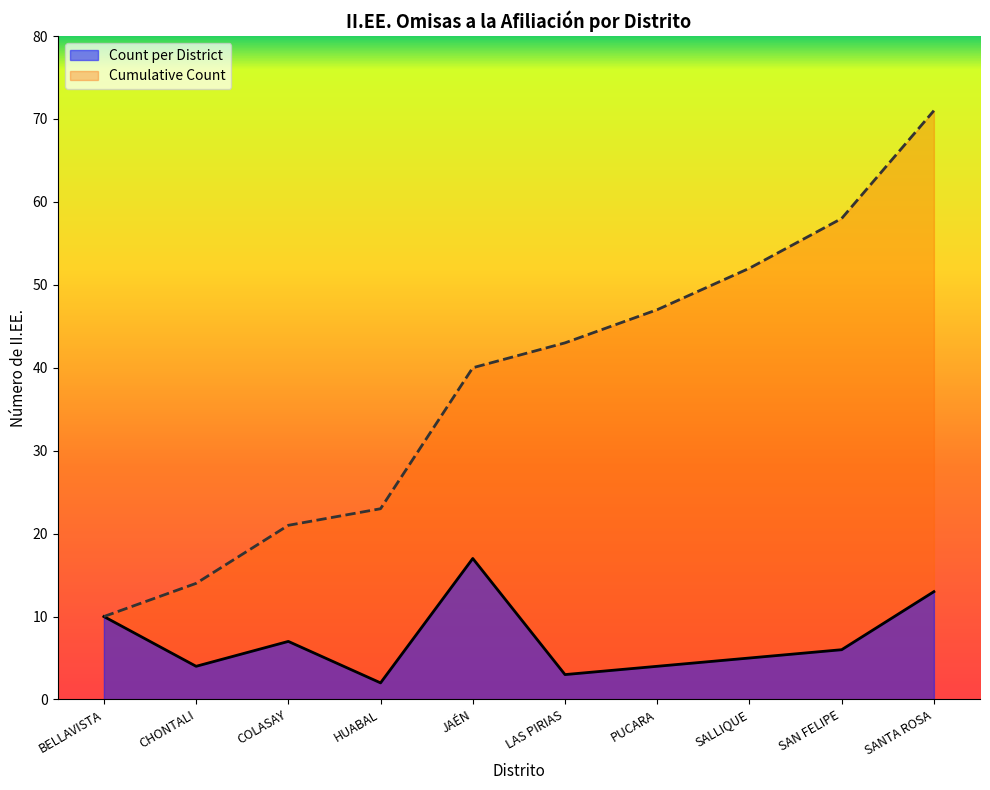

The Count per District series shows 6 at SAN FELIPE. True or false?

True